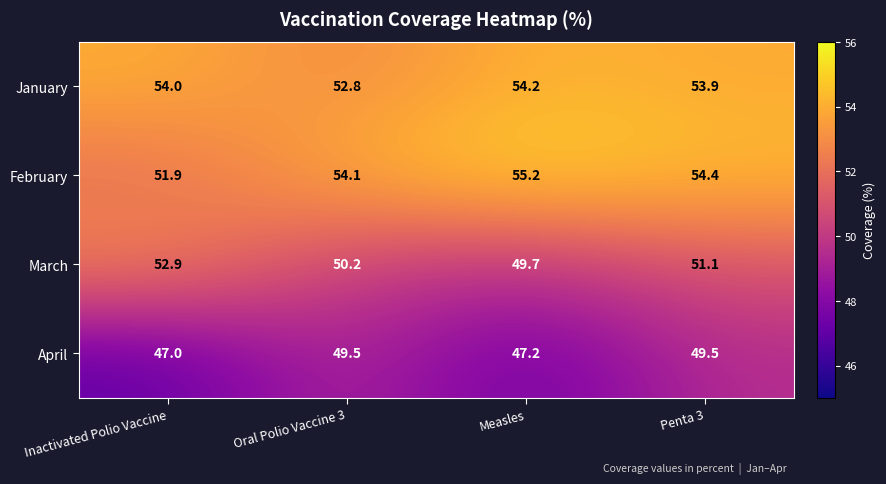

Is it true that April equals 62.5 at Measles?

False